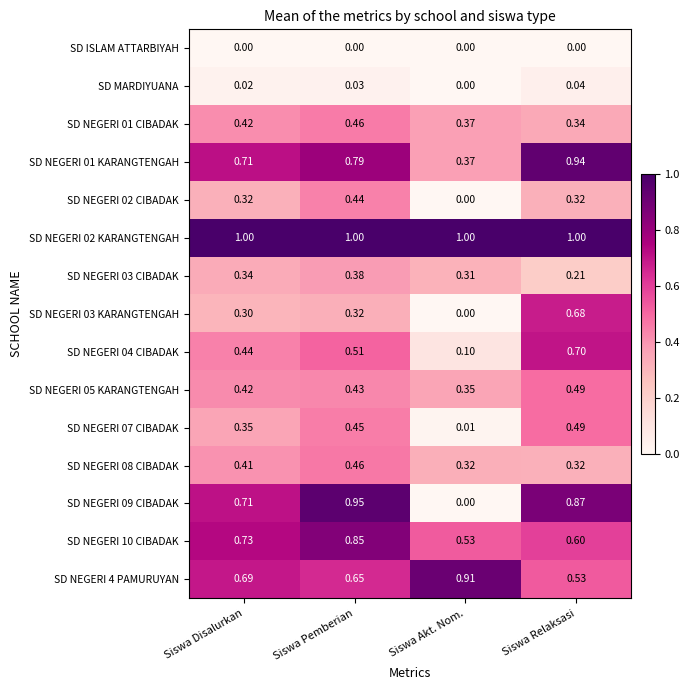

Is the value of SD NEGERI 09 CIBADAK at Siswa Relaksasi greater than the value of SD NEGERI 05 KARANGTENGAH at Siswa Akt. Nom.?

Yes